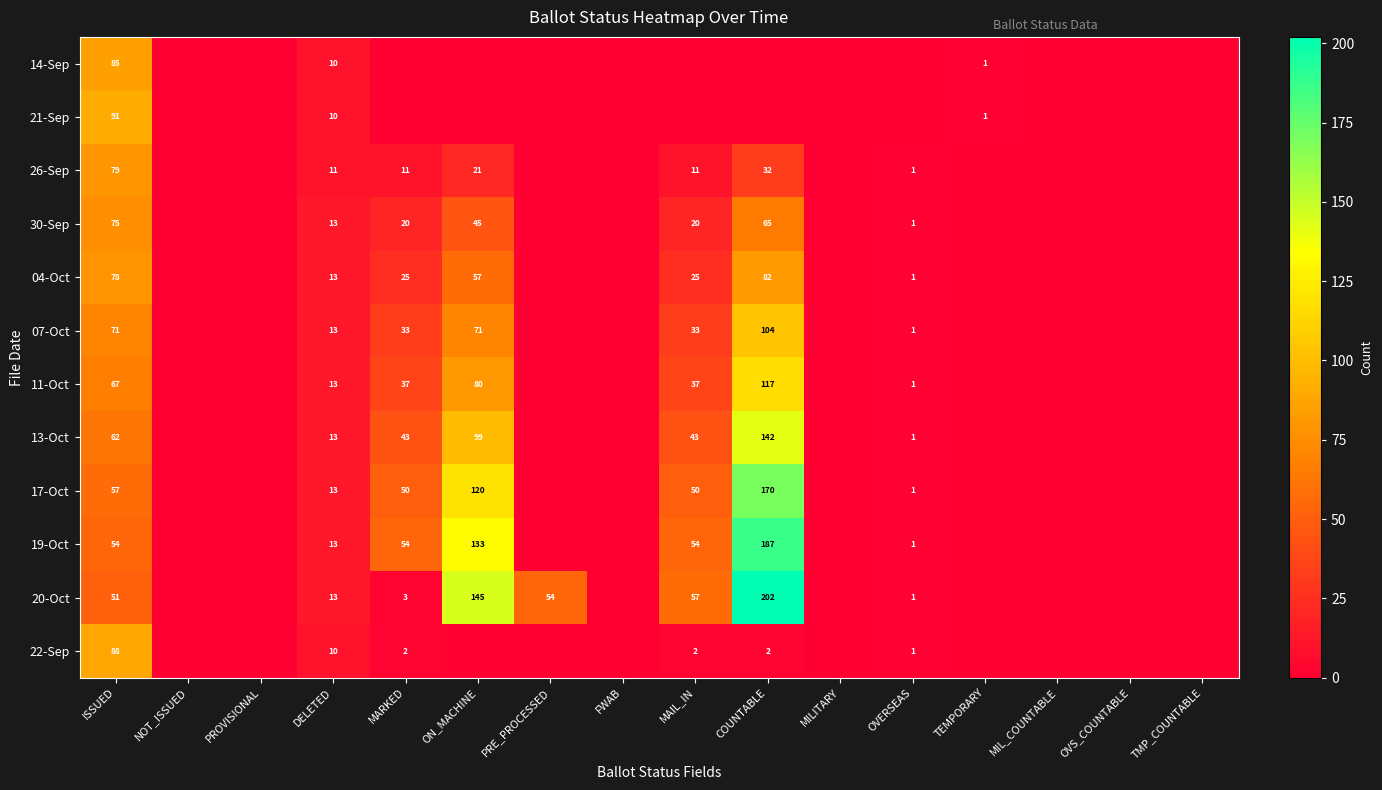

The value of 19-Oct at ISSUED is 54. True or false?

True